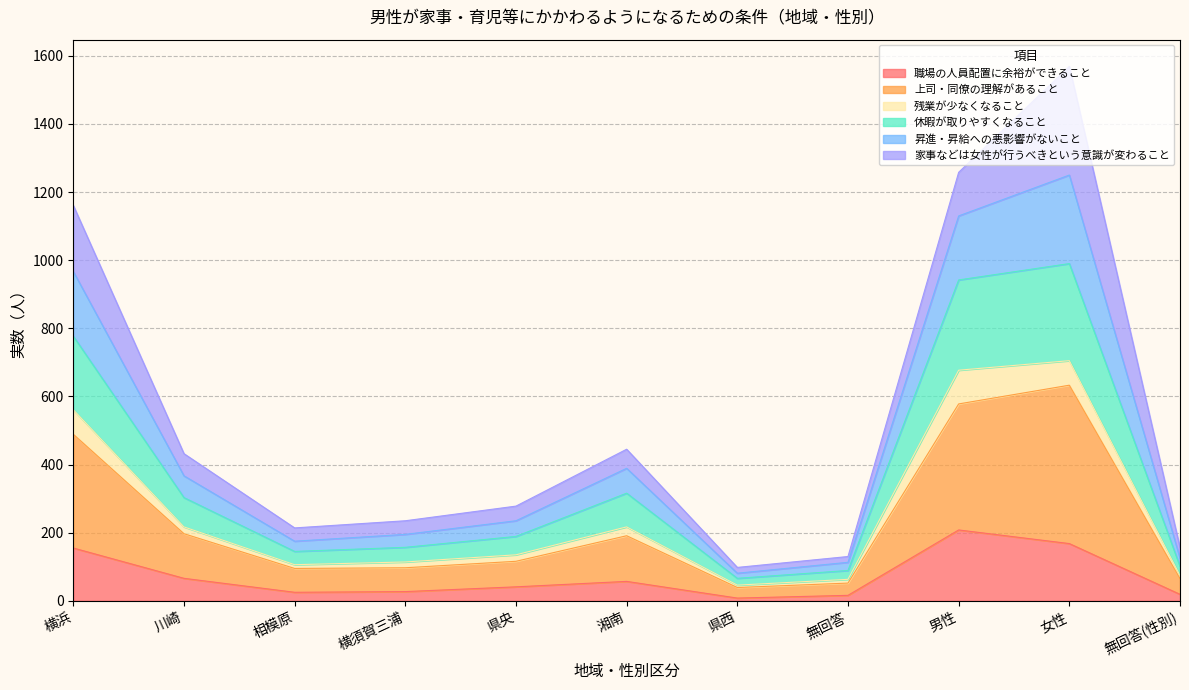

Read the 休暇が取りやすくなること value at 無回答, to the nearest 100.

100